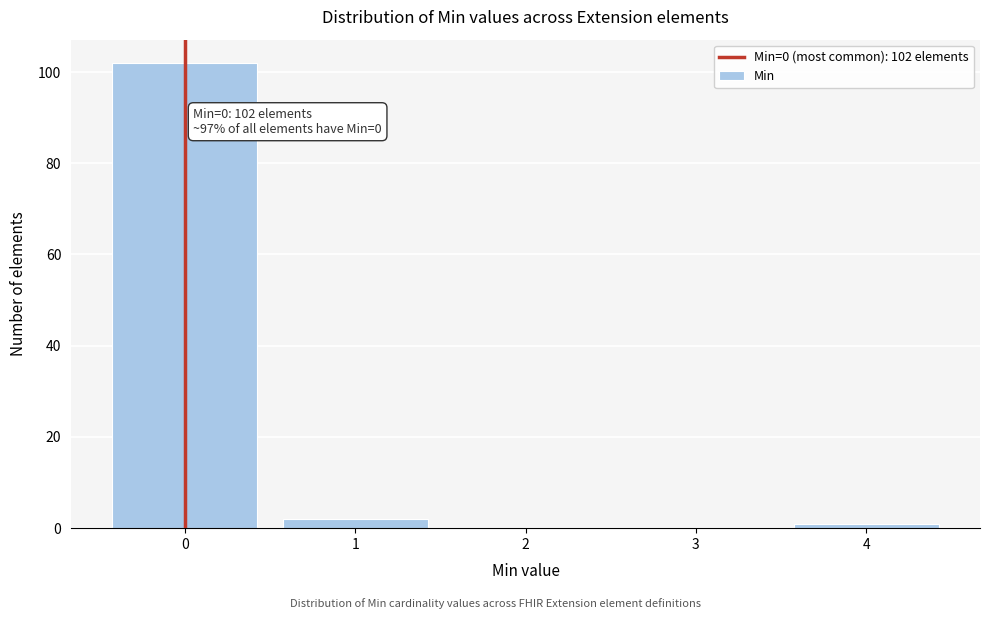

Reading left to right, transcribe all the data shown in this chart.

0=102	1=2	2=0	3=0	4=1